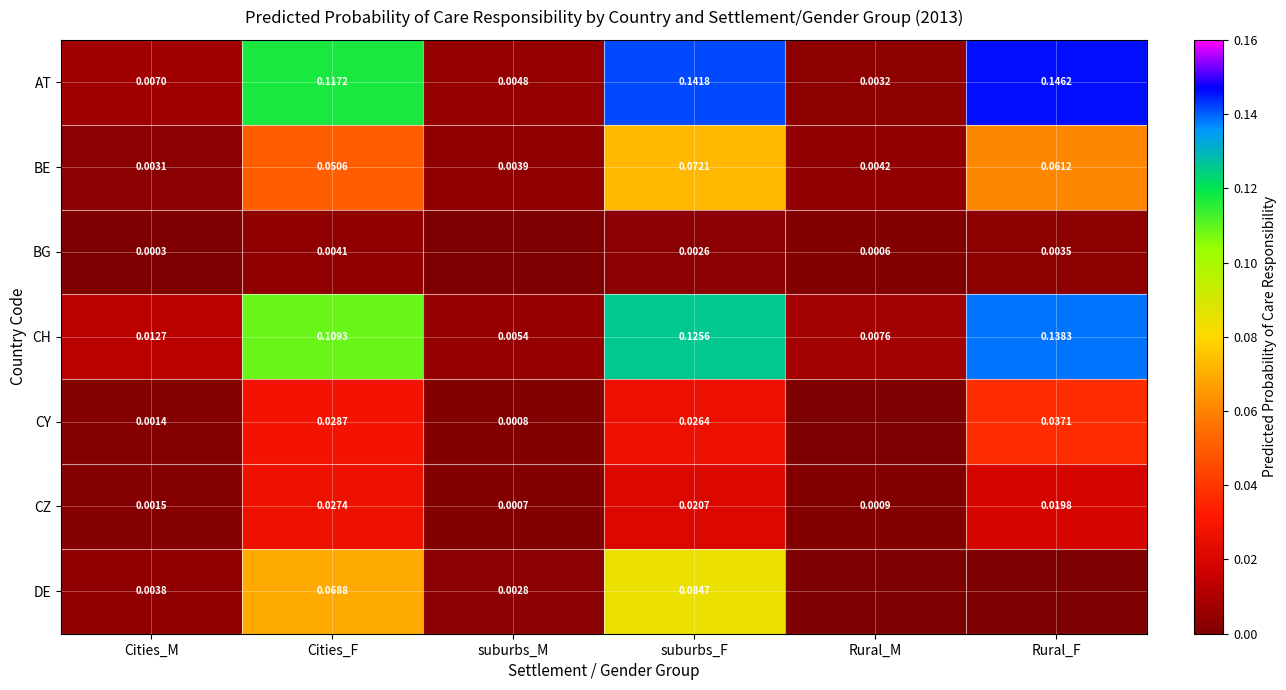

At Cities_M, list the series in order from largest to smallest.

CH, AT, DE, BE, CZ, CY, BG